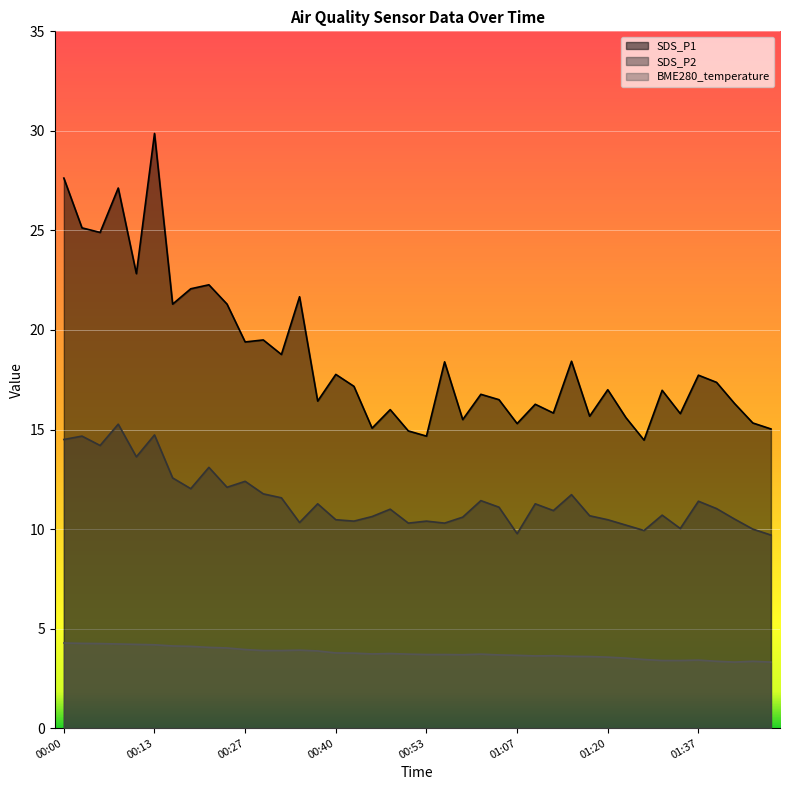

What is the label of the 9th point from the right?

01:26